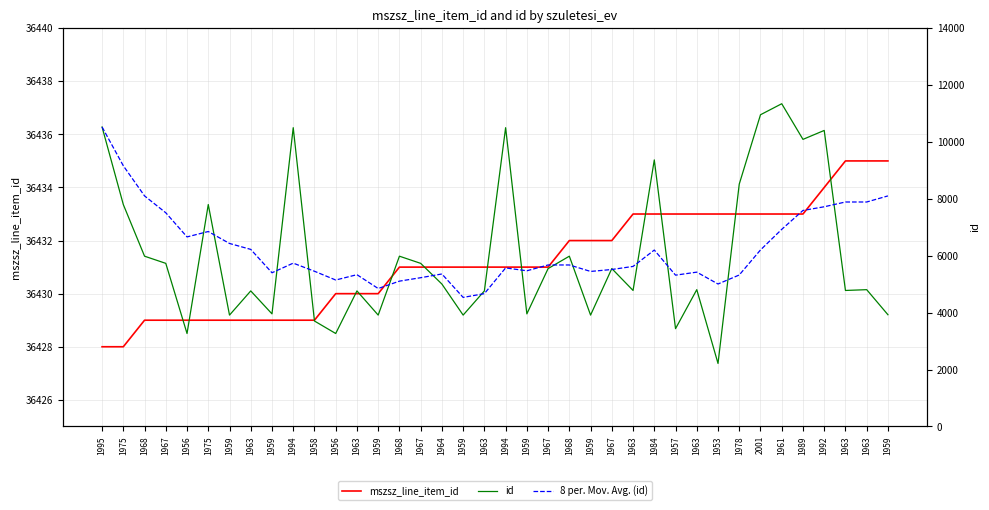

Which category has the highest value across all series?

1963